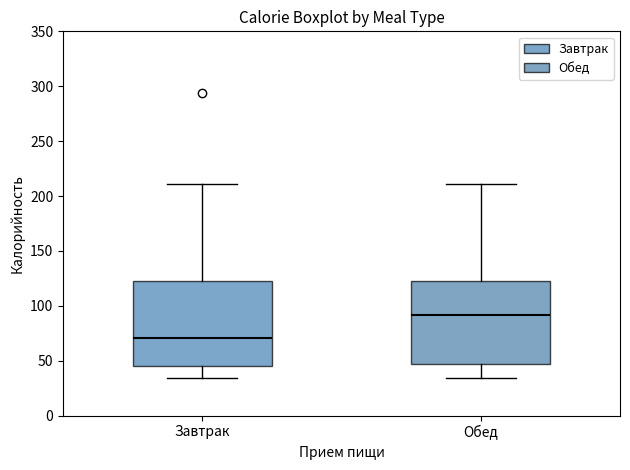

Reading left to right, transcribe this box plot: for each box, give where its median line is, the range the box spans, and where its two whiskers end, as read against the y-axis. The values are not printed on the chart, so give them approximately, as read against the axis.

Завтрак: median 70, box 45 to 120, whiskers 35 to 210
Обед: median 90, box 45 to 120, whiskers 35 to 210